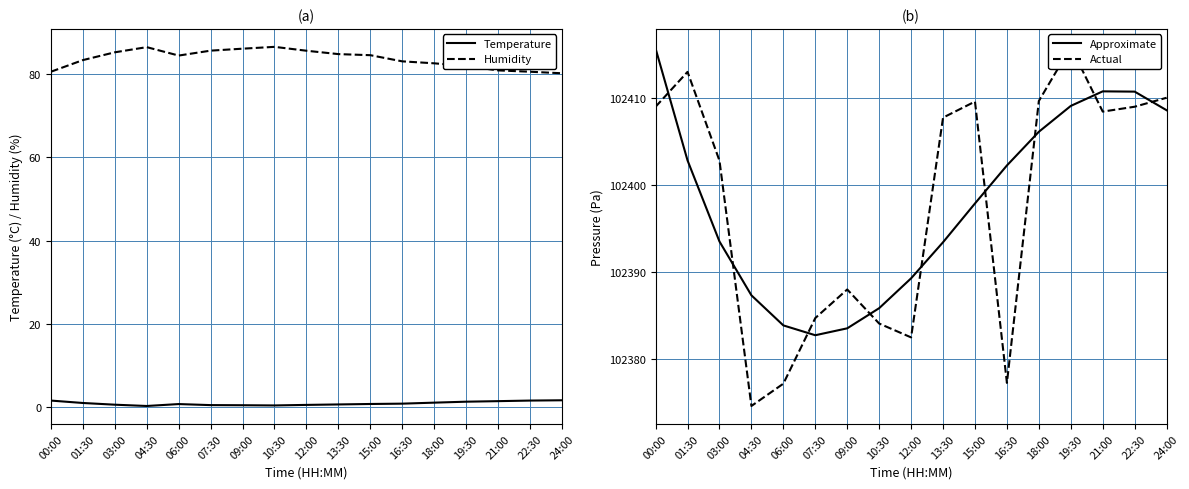

Which series has the largest range (max minus min)?

Actual